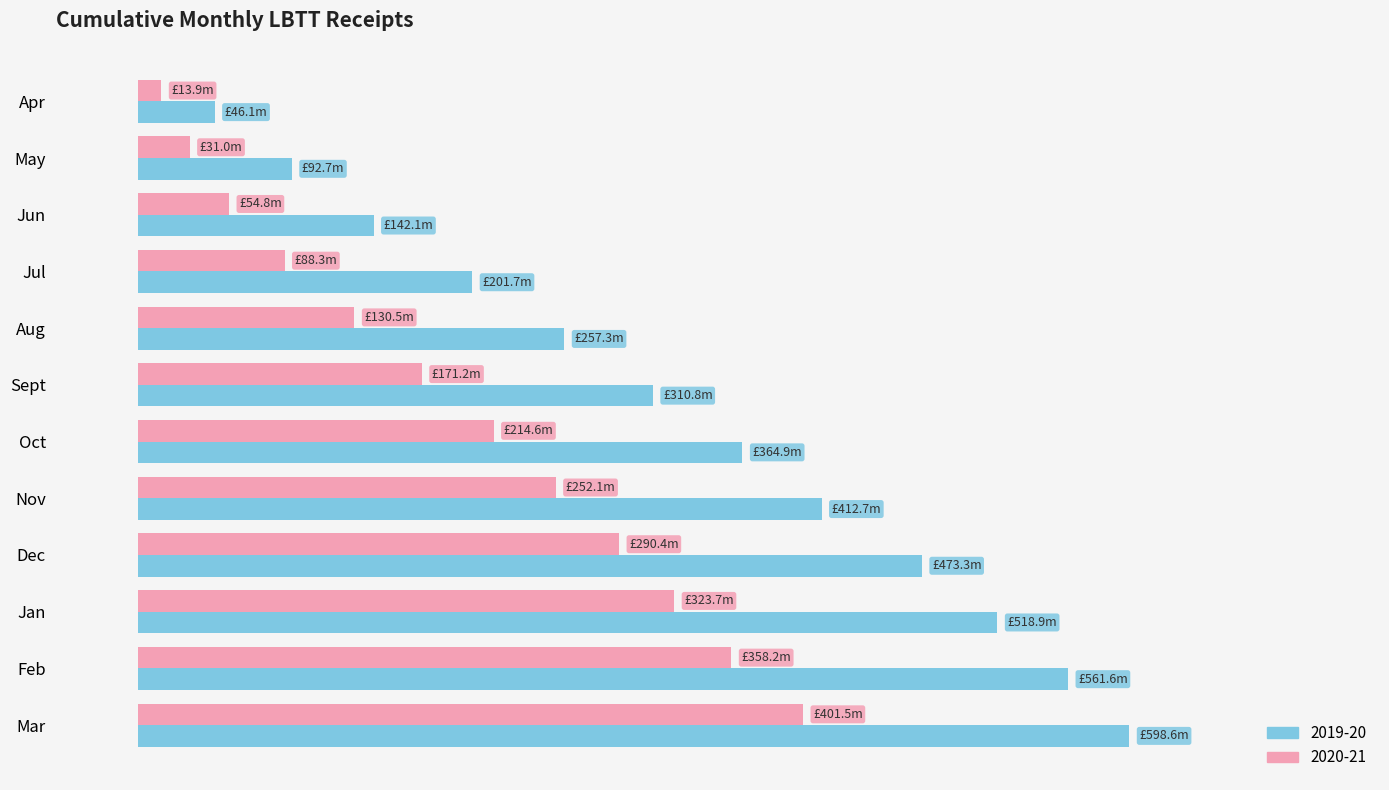

What is the difference between the highest and lowest values at Apr?

32.2